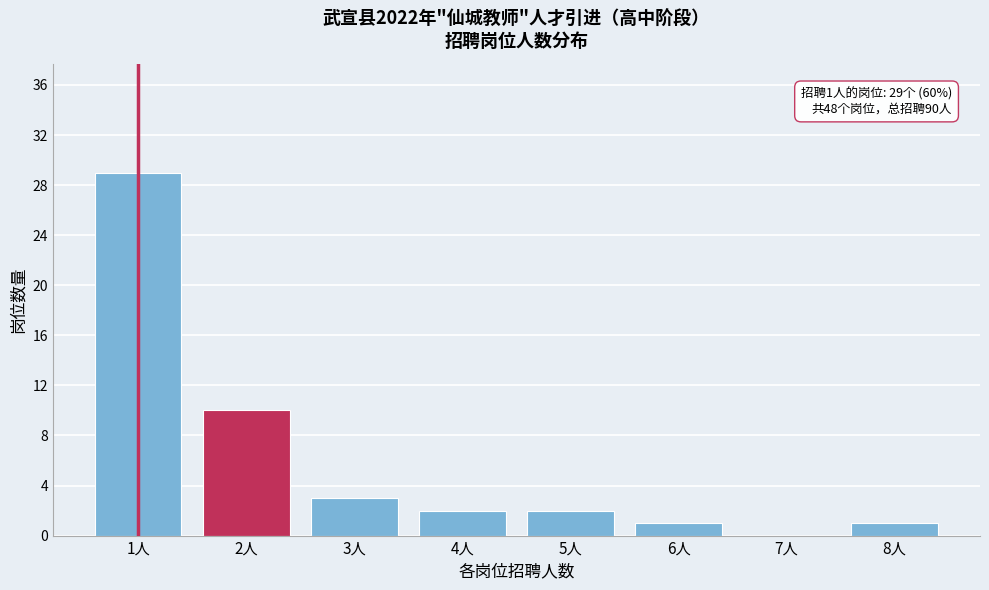

Reading right to left, what are all the values shown in this chart?

8人=1	7人=0	6人=1	5人=2	4人=2	3人=3	2人=10	1人=29